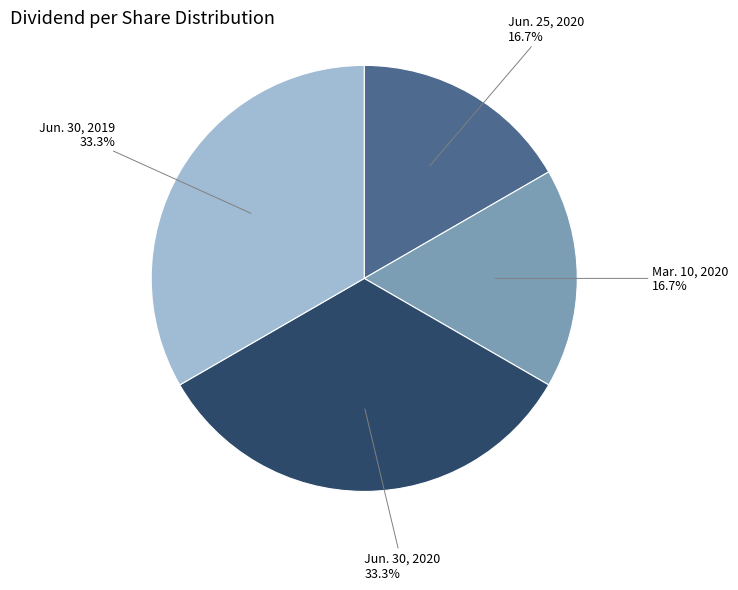

Is there a majority slice in this chart?

No